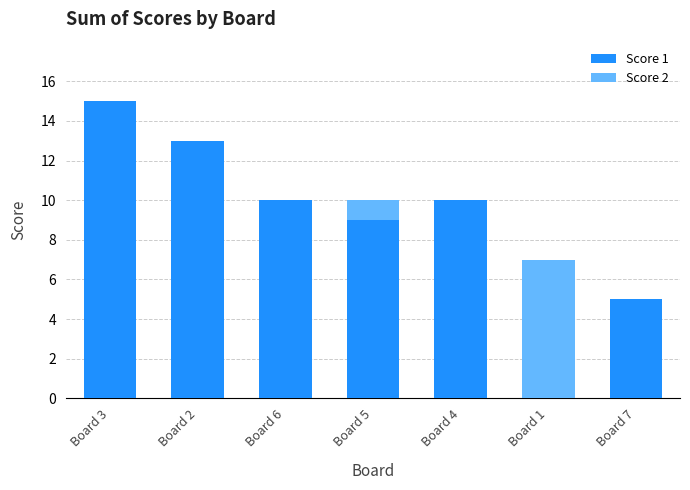

Is it true that Score 1 equals -7 at Board 1?

False